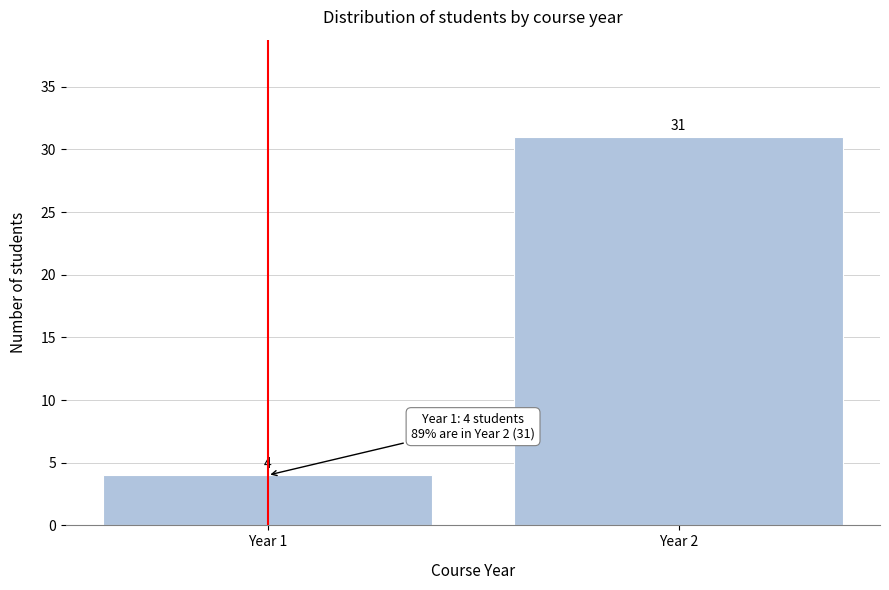

Reading left to right, what are all the values shown in this chart?

Year 1=4	Year 2=31